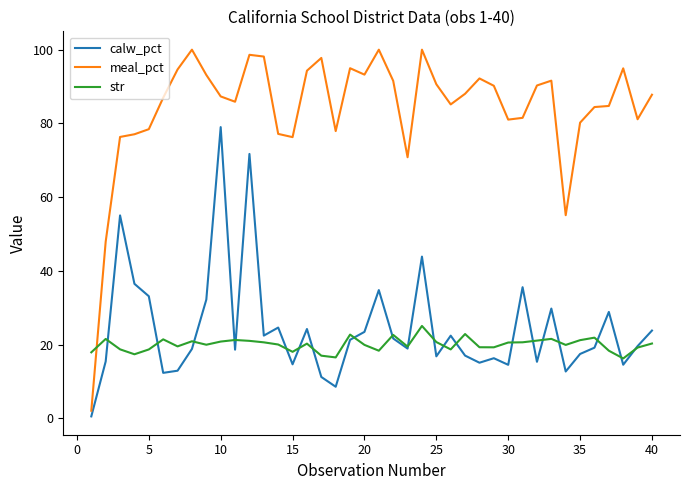

List the series in order of their peak value, highest first.

meal_pct, calw_pct, str